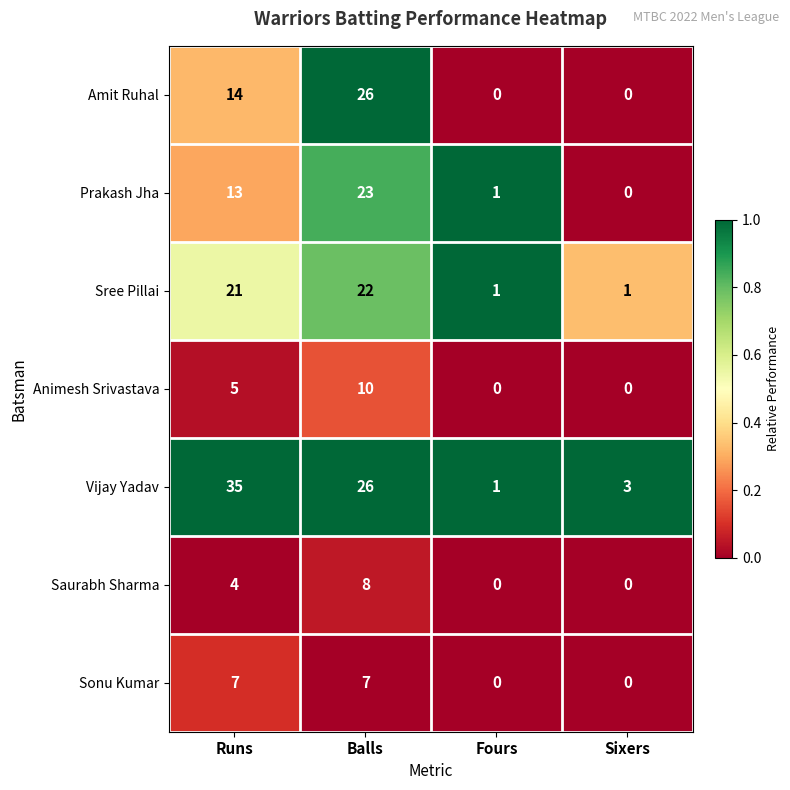

The Saurabh Sharma series shows 11 at Balls. True or false?

False